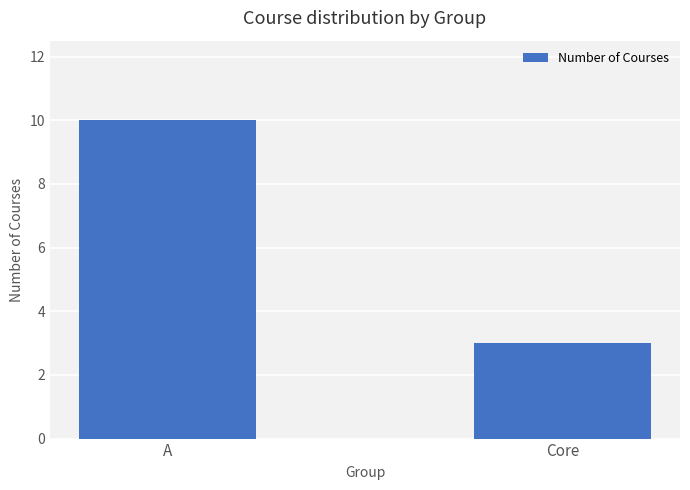

At which category does the chart reach its peak across all series?

A